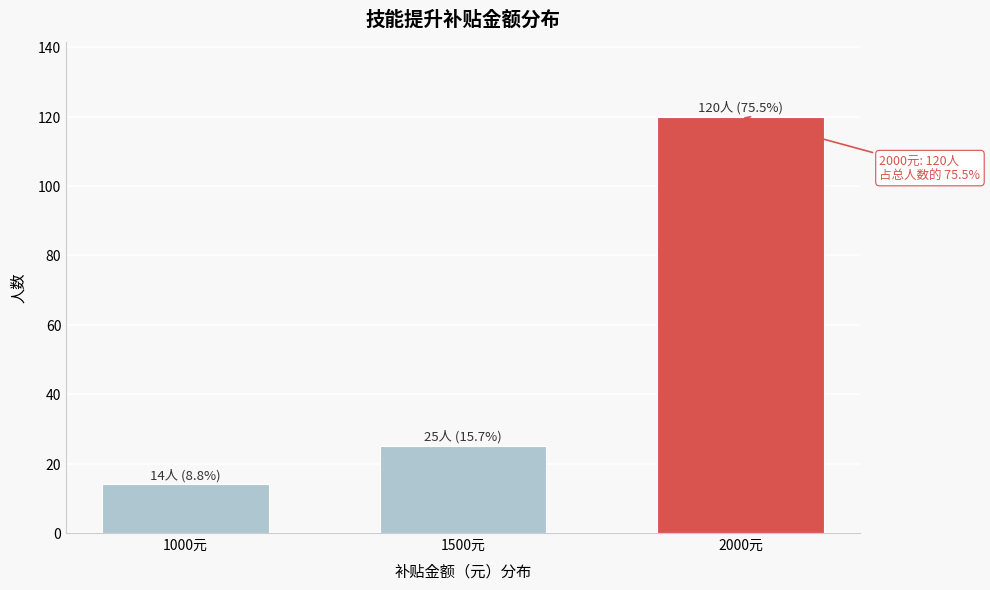

Reading left to right, transcribe all the data shown in this chart.

1000元=14	1500元=25	2000元=120